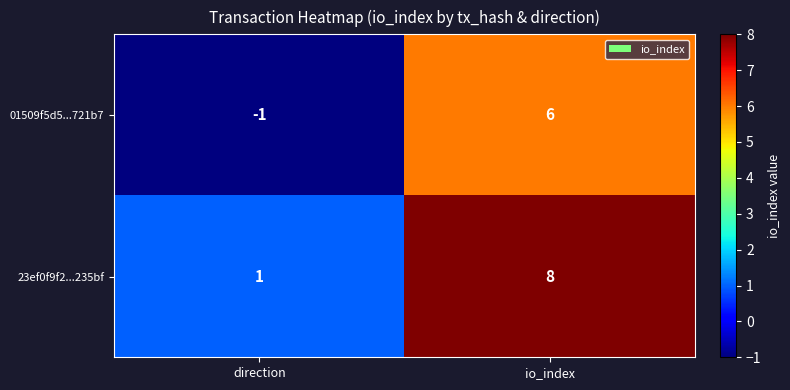

The value of 23ef0f9f2...235bf at io_index is 3. True or false?

False